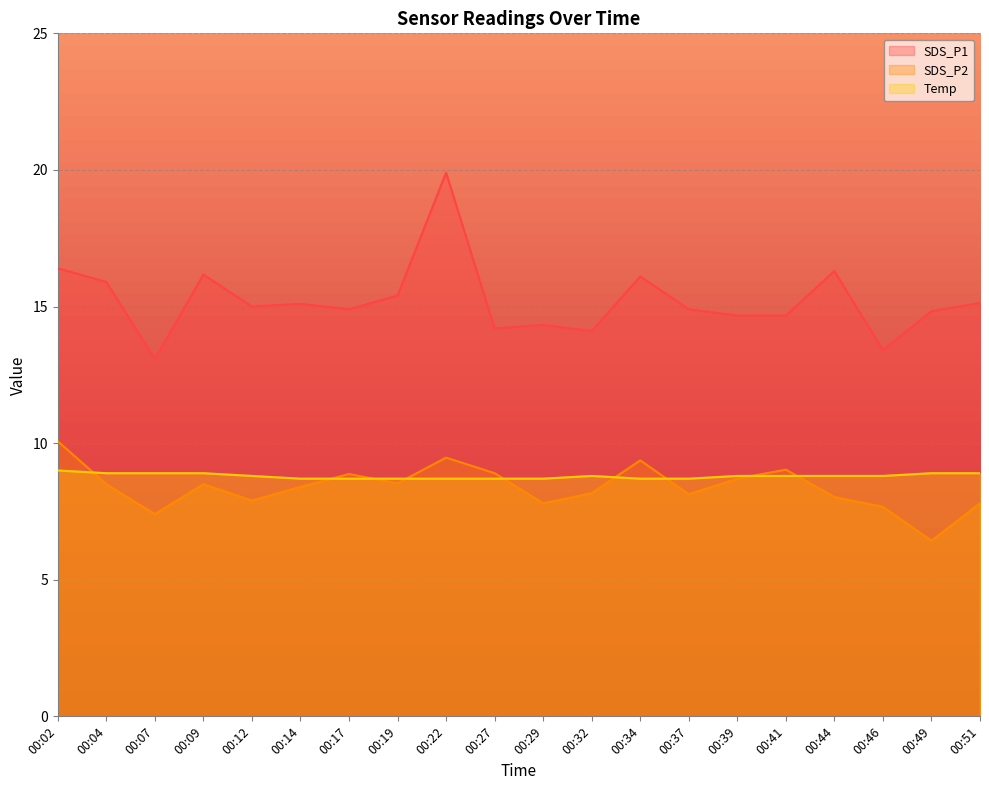

Between 00:27 and 00:29, which series saw the biggest shift?

SDS_P2